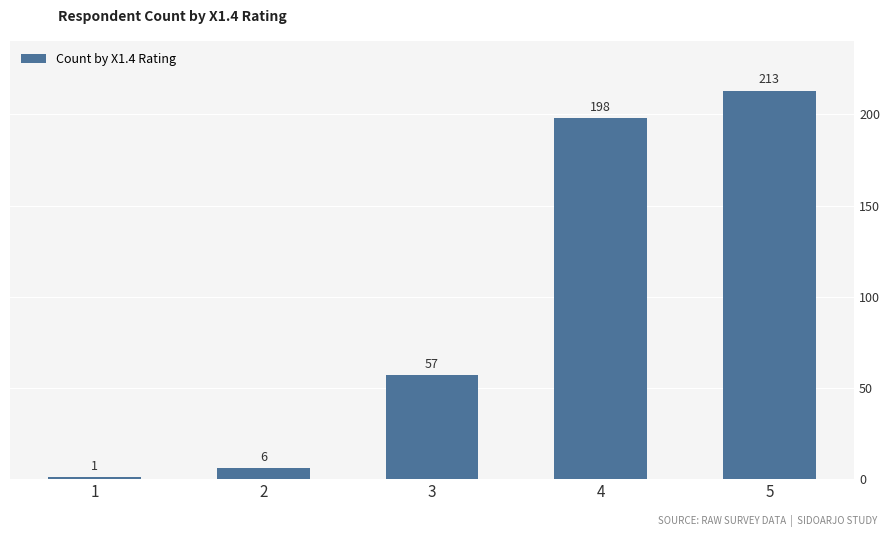

True or false: the data shows 1 at 1.

True